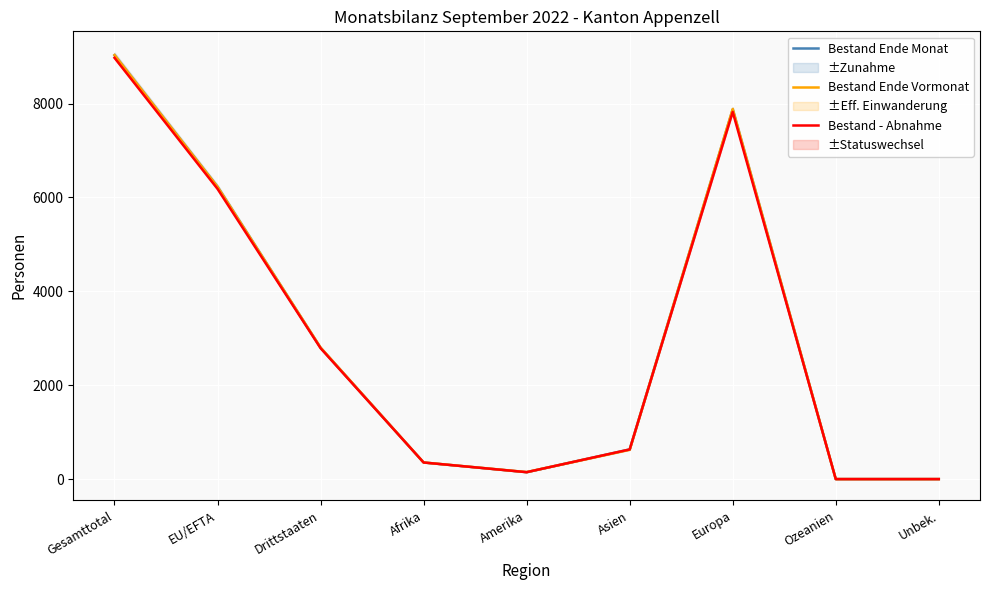

How many values in the Bestand Ende Monat series are below 636?

4